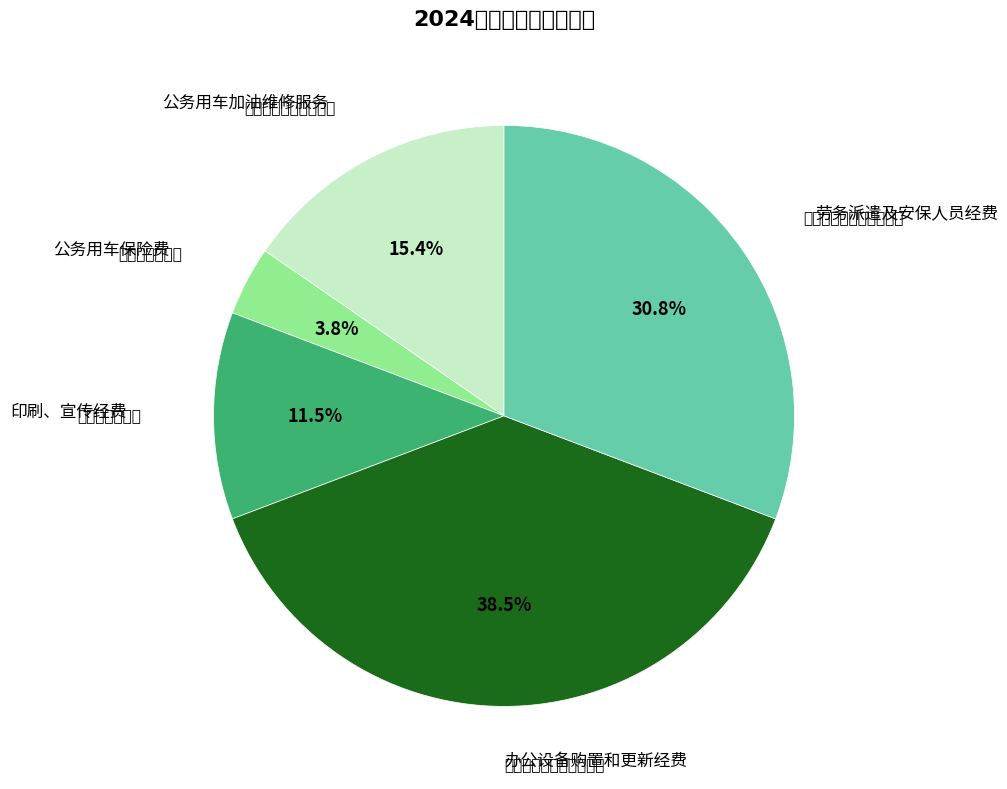

Is there any slice that represents more than half of the pie?

No